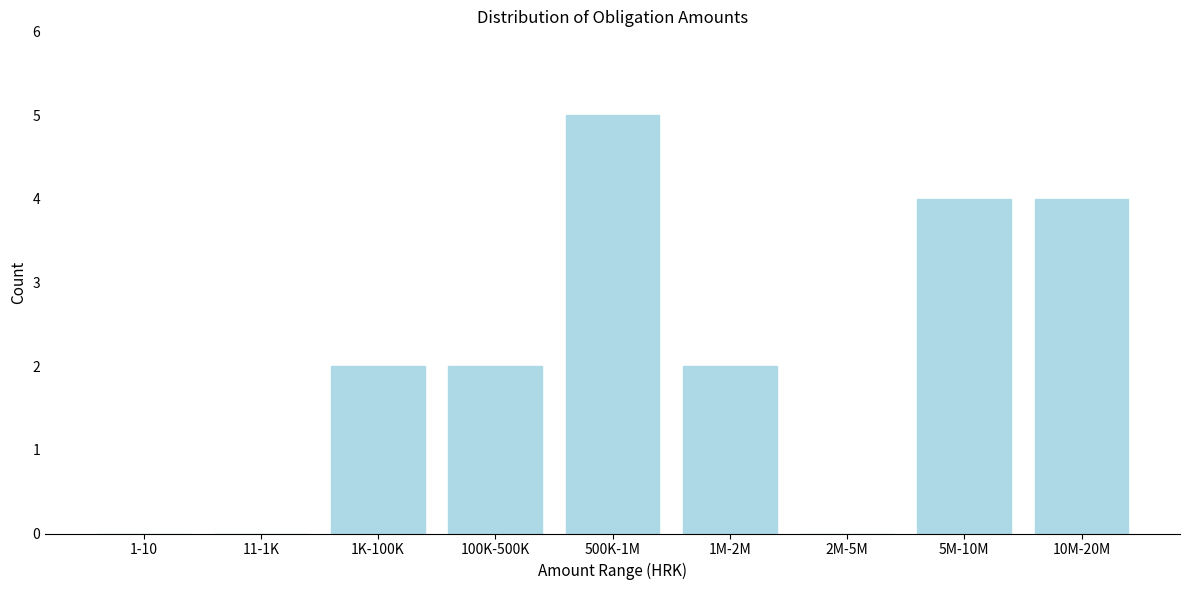

Reading right to left, list all the values displayed in this chart.

10M-20M=4	5M-10M=4	2M-5M=0	1M-2M=2	500K-1M=5	100K-500K=2	1K-100K=2	11-1K=0	1-10=0